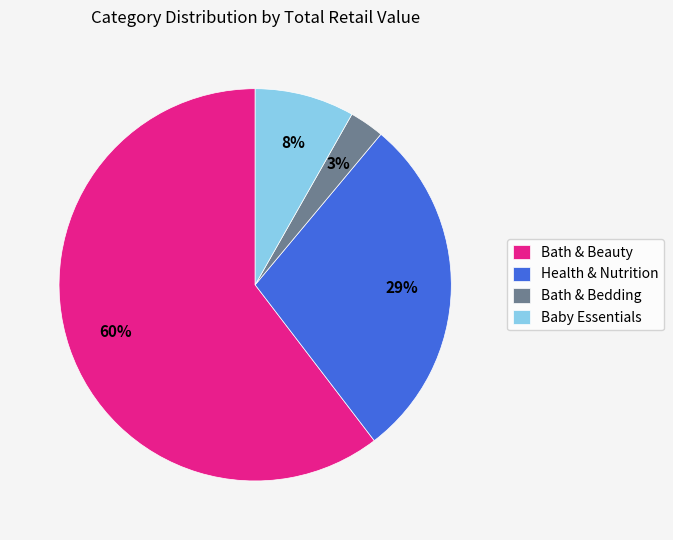

What is the majority slice?

Bath & Beauty